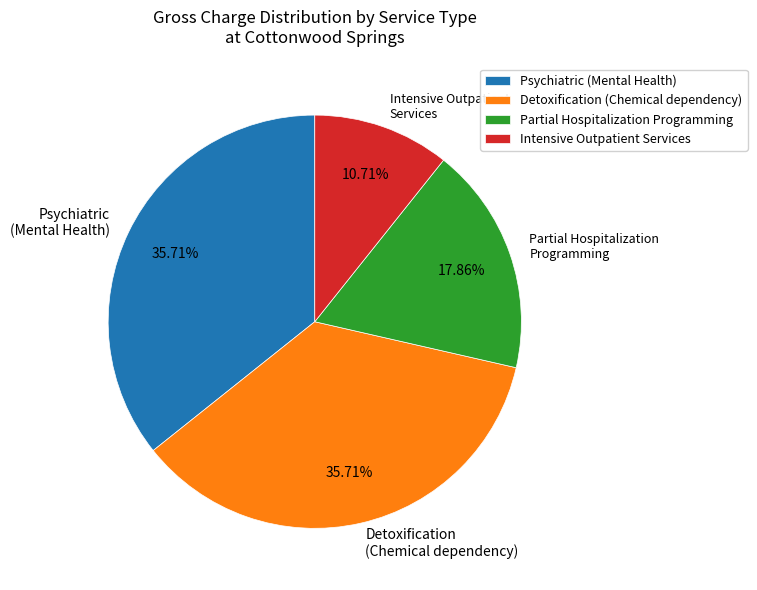

Approximately how many times larger is the value at Detoxification (Chemical dependency) compared to Partial Hospitalization Programming?

2.0